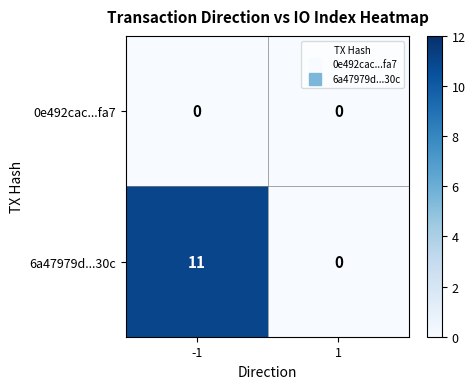

Which series changed the most between -1 and 1?

6a47979d...30c